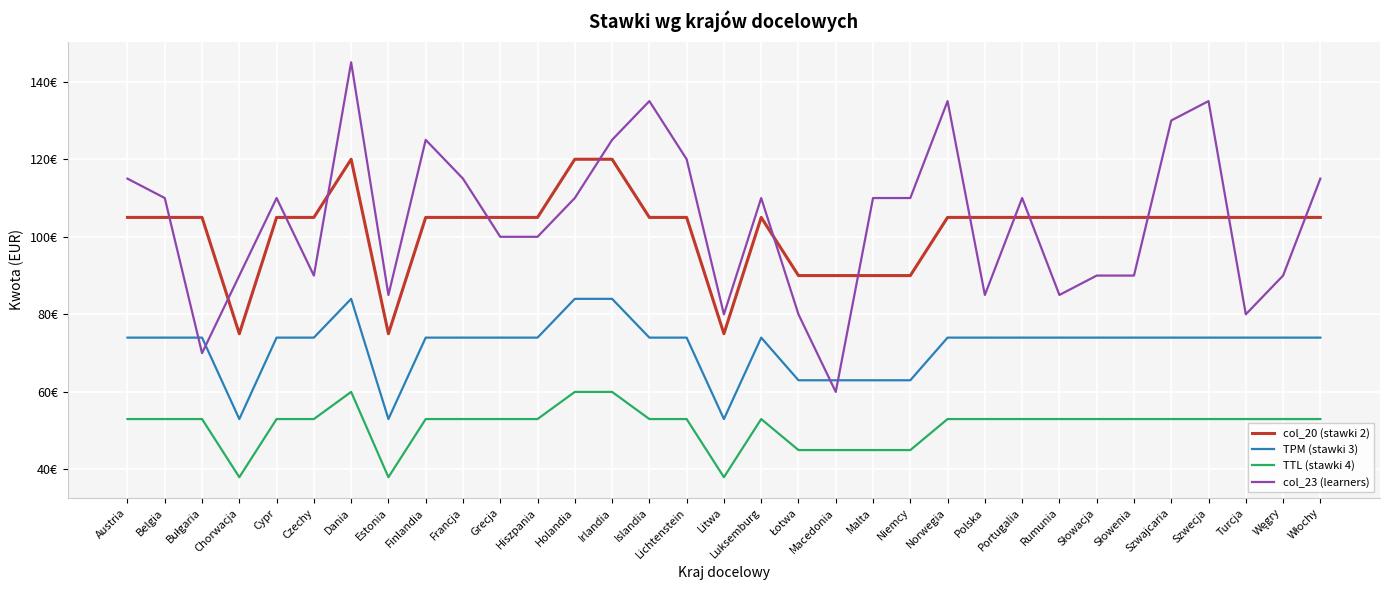

Does the chart have visible grid lines?

Yes